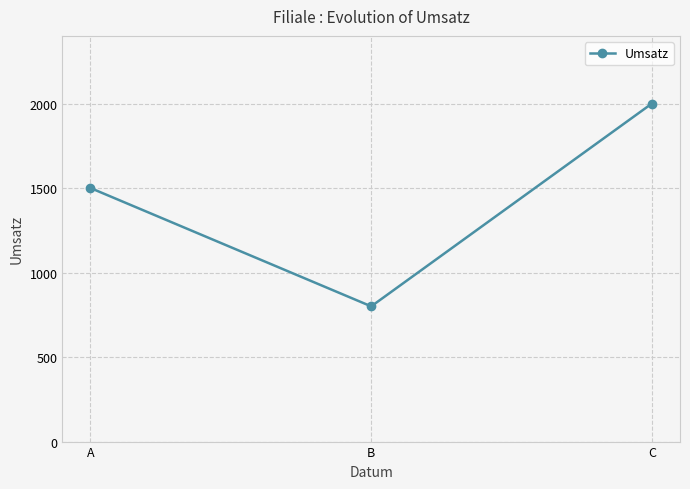

What is the maximum value shown in the chart?

2000